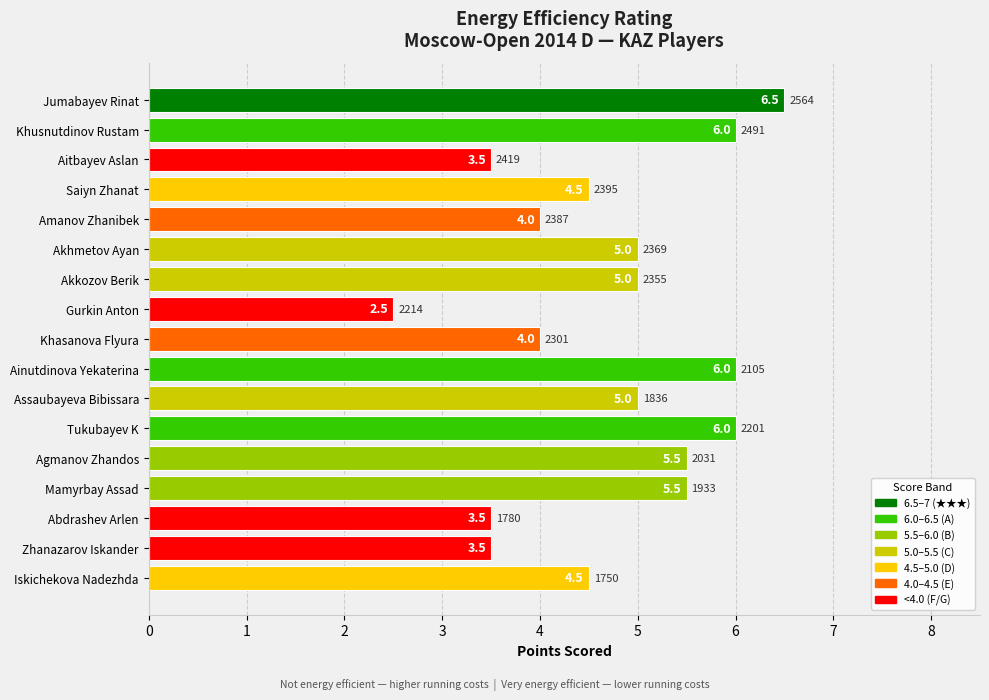

Count the values in the range 4 to 5.

7